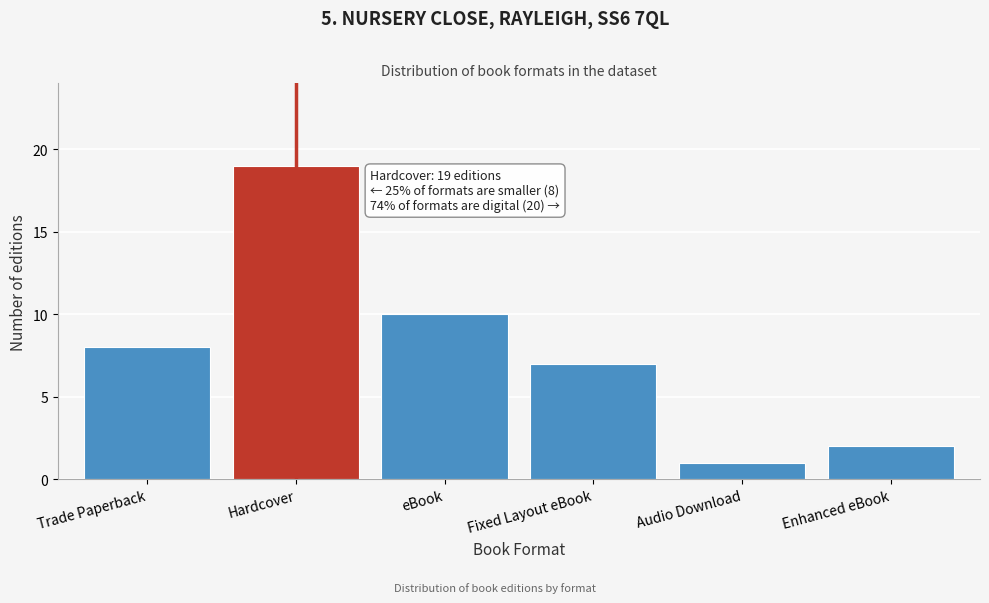

Reading left to right, transcribe all the data shown in this chart.

8	19	10	7	1	2